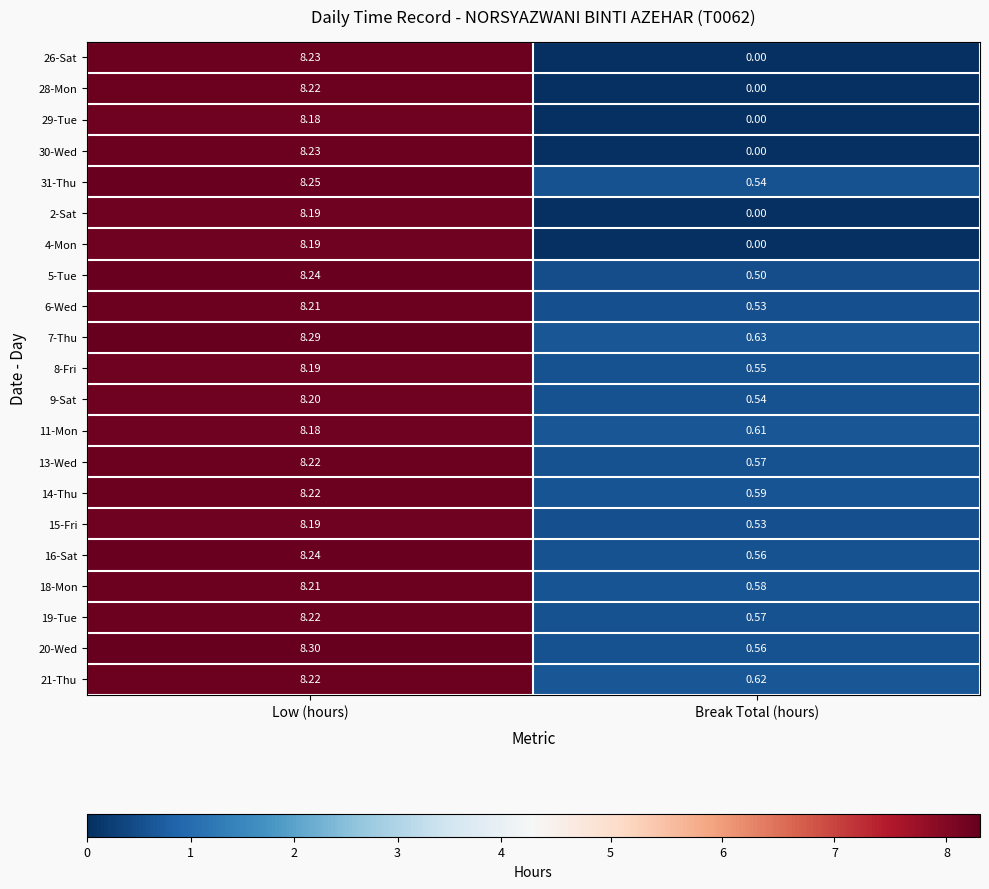

At which category does the chart reach its peak across all series?

Low (hours)